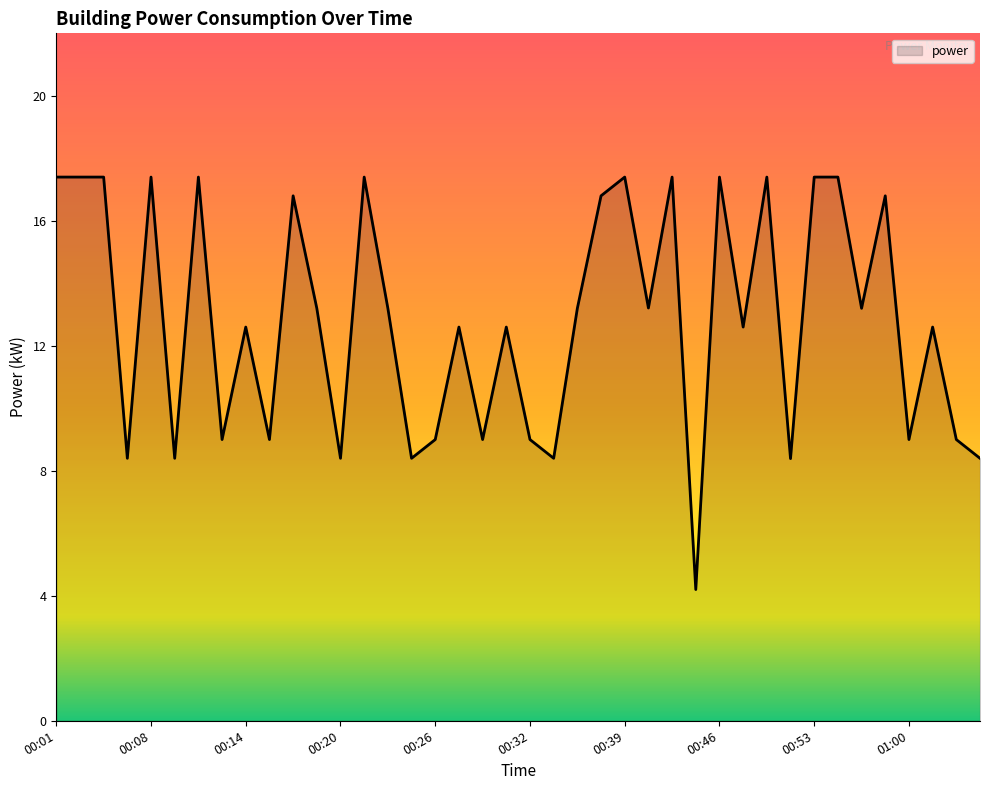

What is the difference between the maximum and second lowest values?

9.0